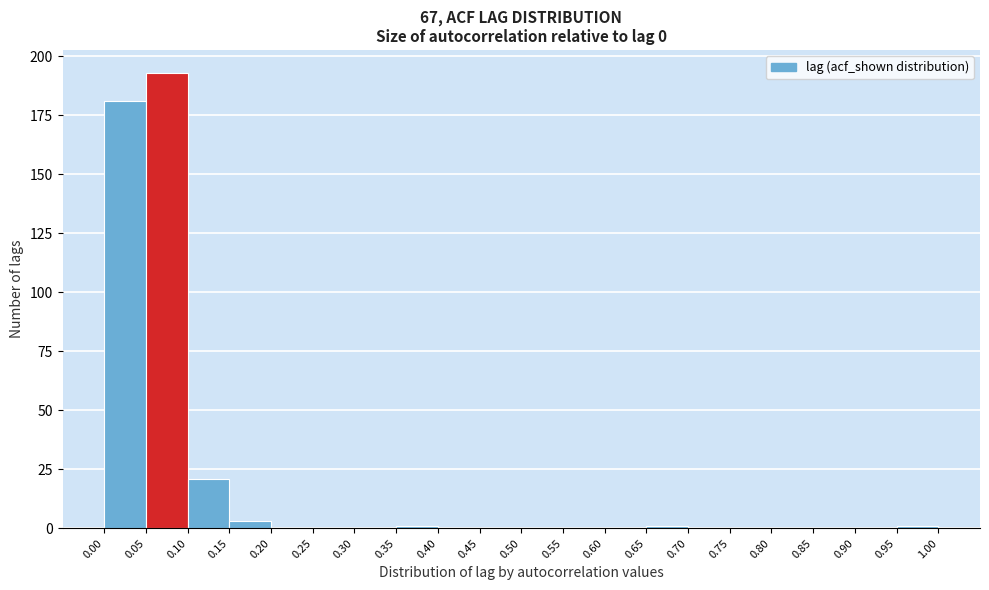

Reading left to right, list every bar in this chart as the range it spans on the x-axis followed by its height. The values are not printed on the chart, so give them approximately, as read against the axis.

0.00 to 0.05: 180
0.05 to 0.10: 195
0.10 to 0.15: 20
0.15 to 0.20: under 5
0.20 to 0.25: 0
0.25 to 0.30: 0
0.30 to 0.35: 0
0.35 to 0.40: under 5
0.40 to 0.45: 0
0.45 to 0.50: 0
0.50 to 0.55: 0
0.55 to 0.60: 0
0.60 to 0.65: 0
0.65 to 0.70: under 5
0.70 to 0.75: 0
0.75 to 0.80: 0
0.80 to 0.85: 0
0.85 to 0.90: 0
0.90 to 0.95: 0
0.95 to 1.00: under 5